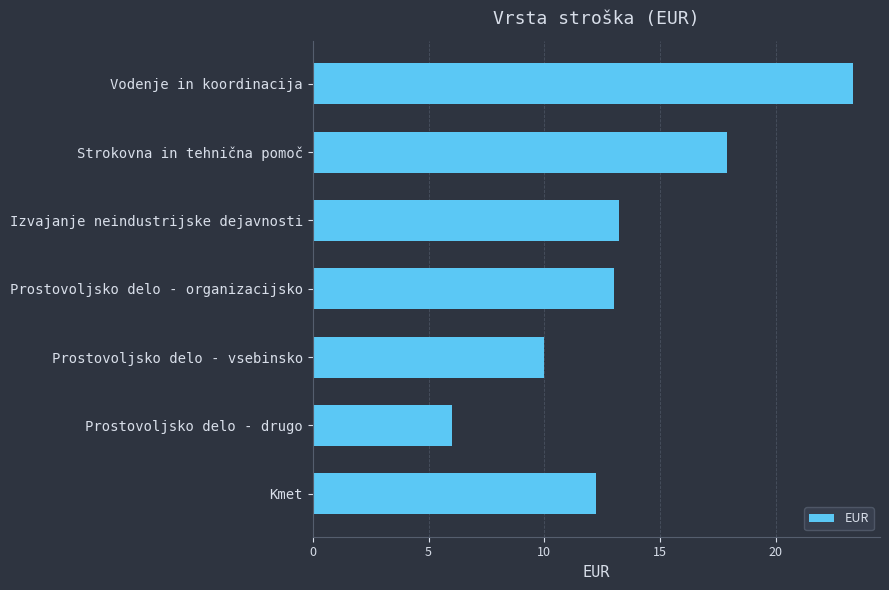

True or false: the data shows 19.4 at Izvajanje neindustrijske dejavnosti.

False